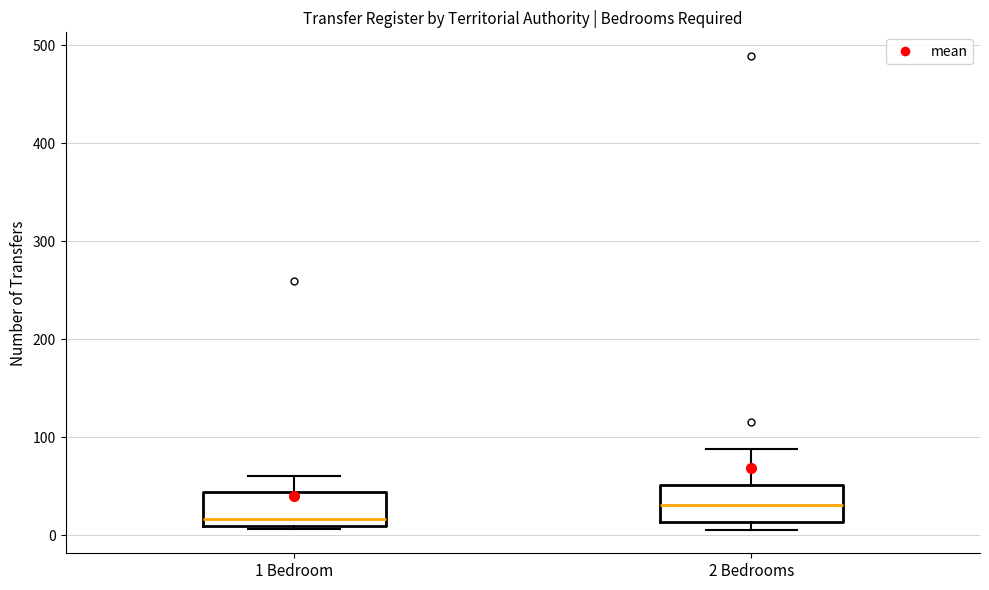

Reading left to right, read every box against the y-axis: the position of its median line, the range the box covers, and the ends of its whiskers. The values are not printed on the chart, so give them approximately, as read against the axis.

1 Bedroom: median 20, box 10 to 40, whiskers 10 to 60
2 Bedrooms: median 30, box 10 to 50, whiskers 10 (just below the box's lower edge) to 90